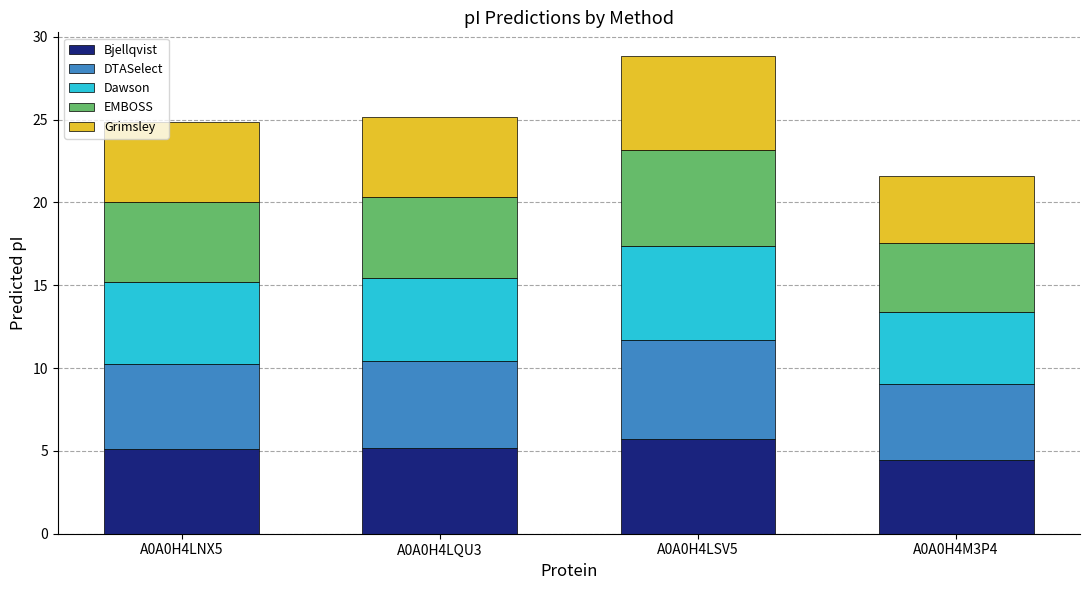

What is the total value across all series at A0A0H4LNX5?

24.8